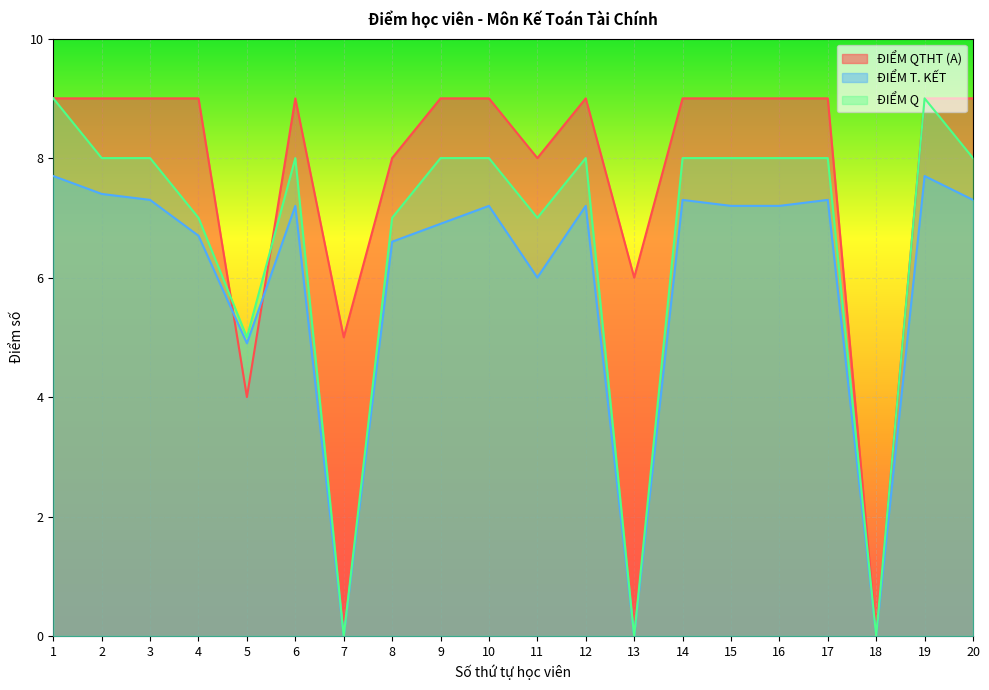

Is it true that ĐIỂM T. KẾT equals 0.0 at 18?

True